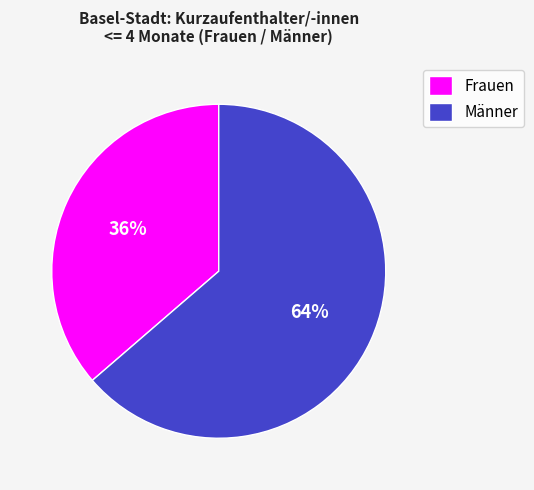

What is the smallest slice in the pie chart?

Frauen